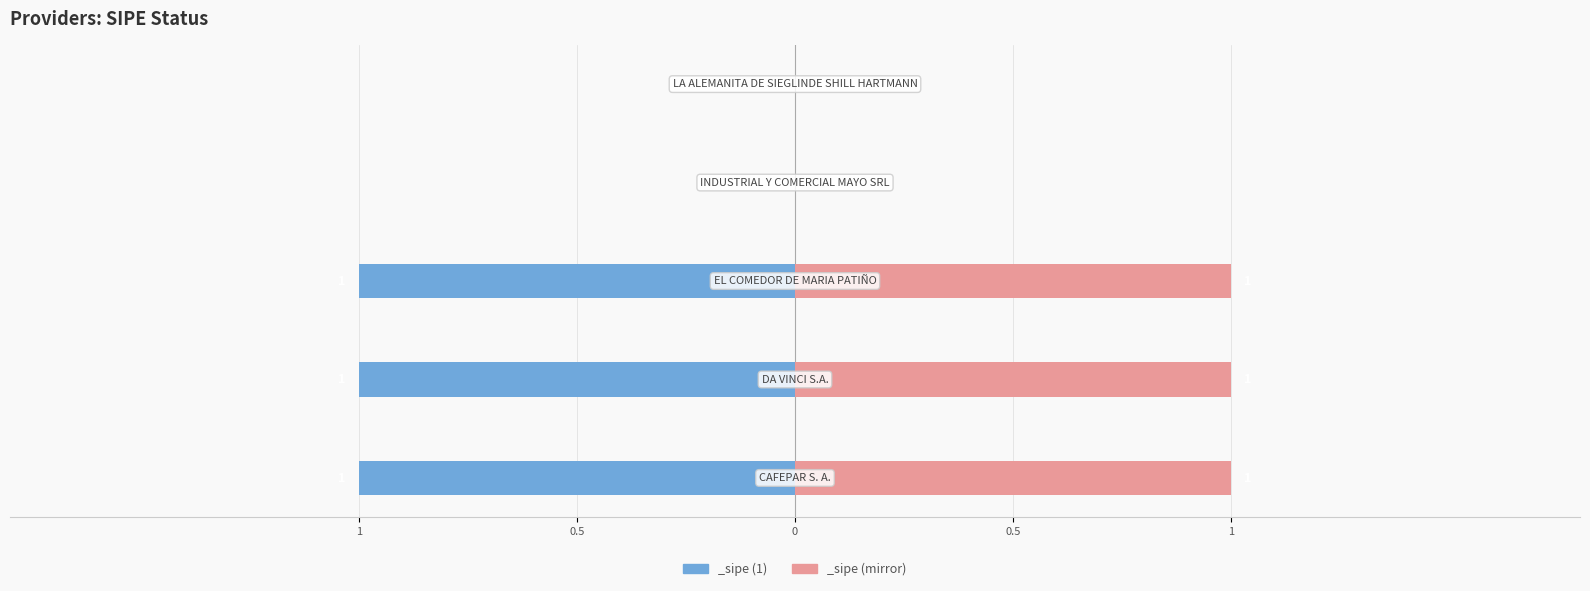

What is the difference between the second highest and minimum values in the mirror_value series?

1